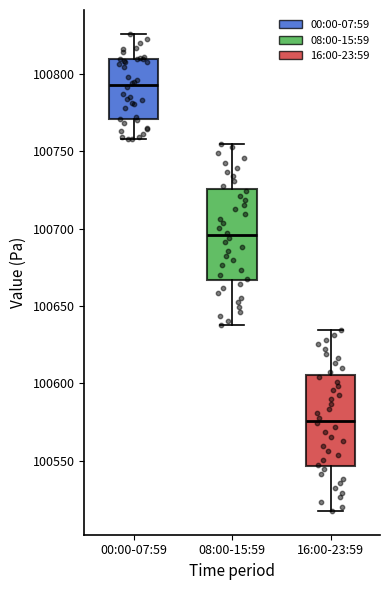

Which box has the highest median line?

00:00-07:59